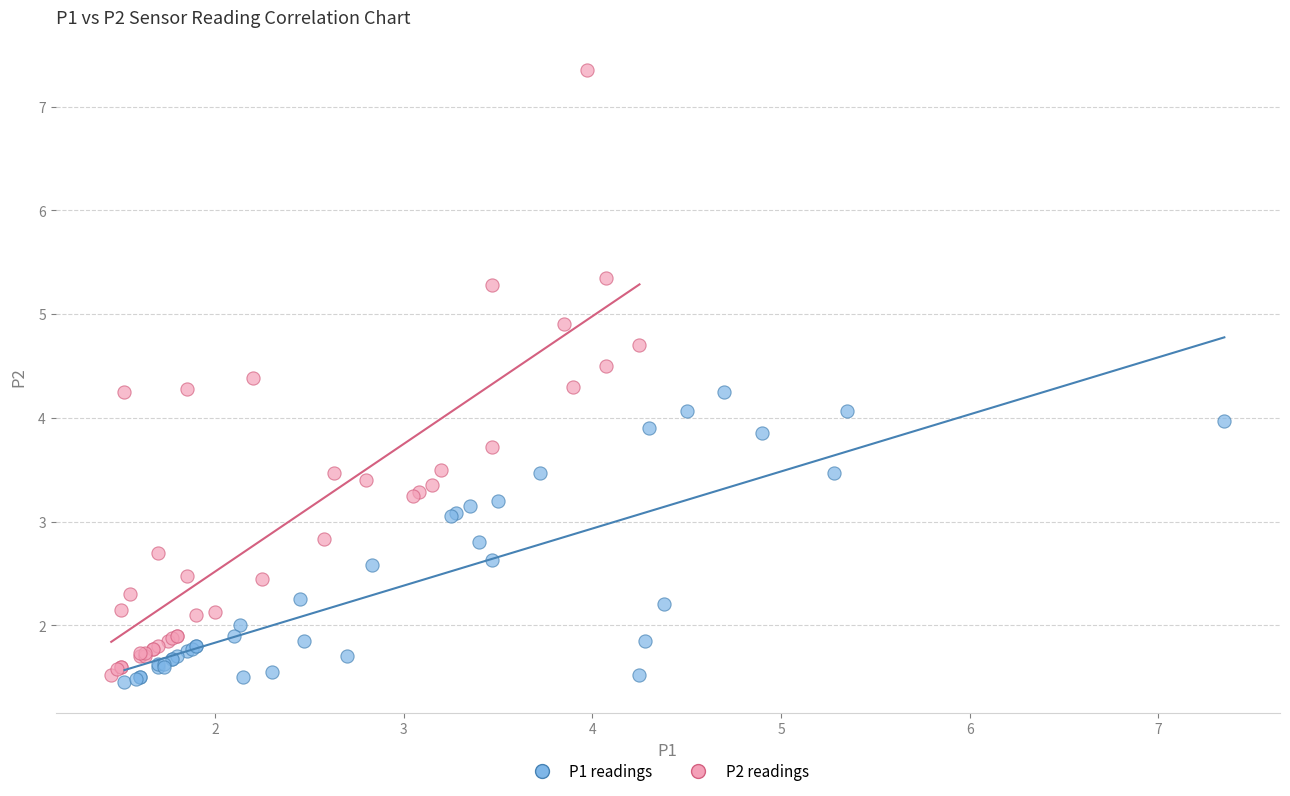

Which series reaches the maximum Y coordinate?

P2 readings